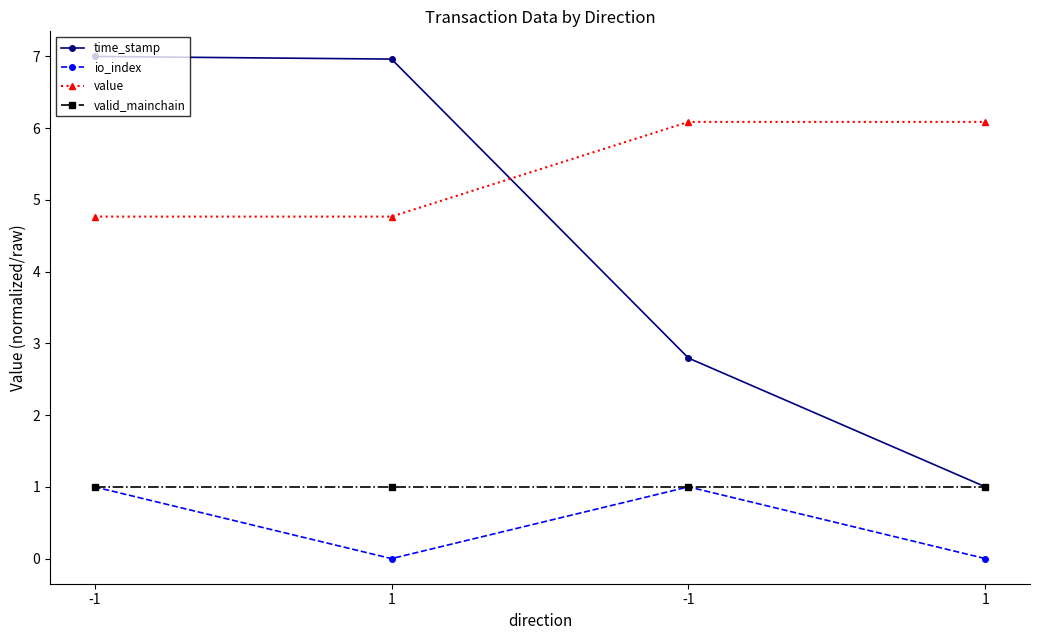

Rank the categories by valid_mainchain value from highest to lowest.

-1, 1, -1, 1